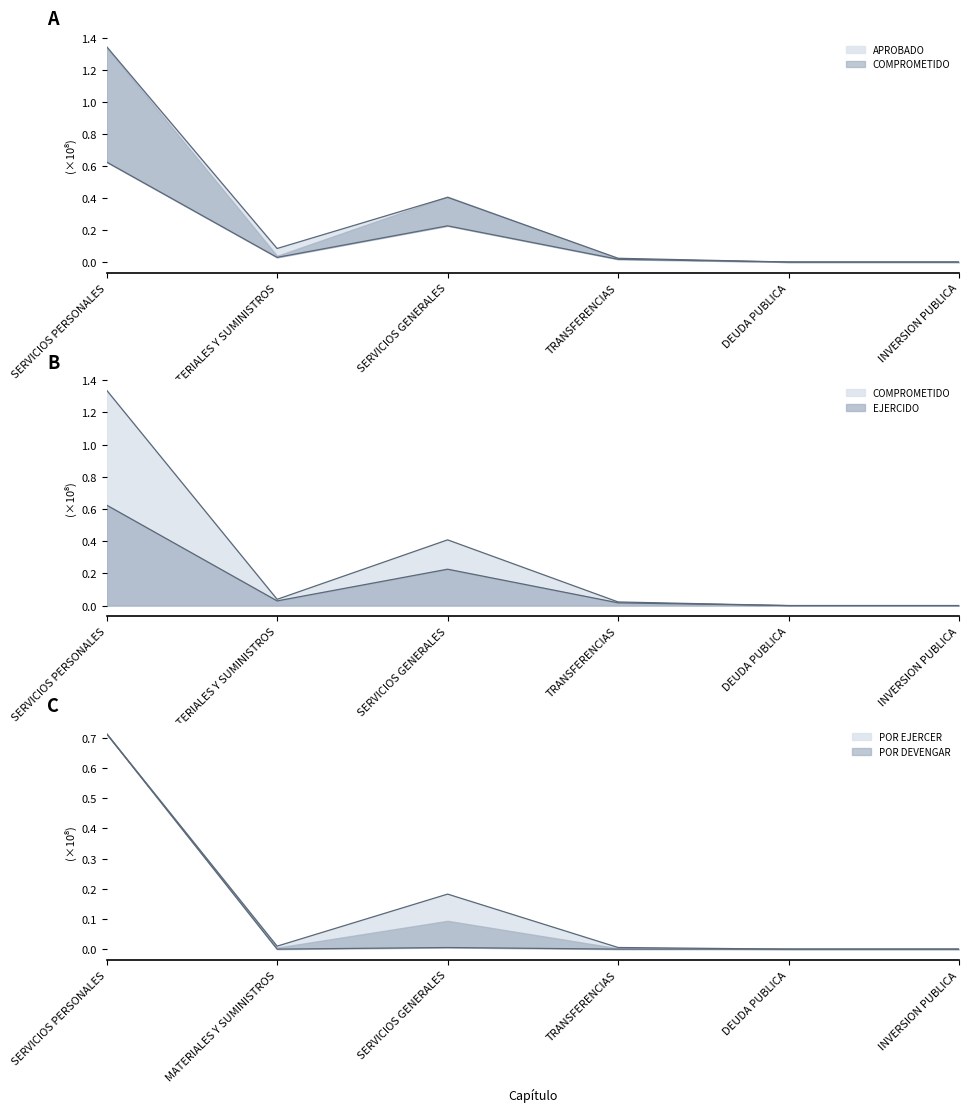

The value of APROBADO at MATERIALES Y SUMINISTROS is 0.1. True or false?

True